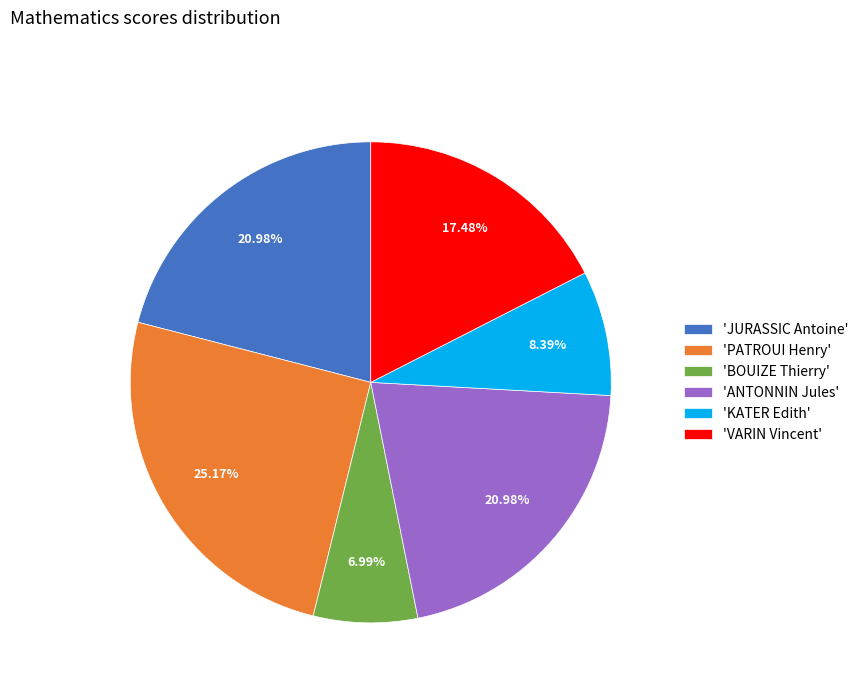

How many segments does this pie chart have?

6